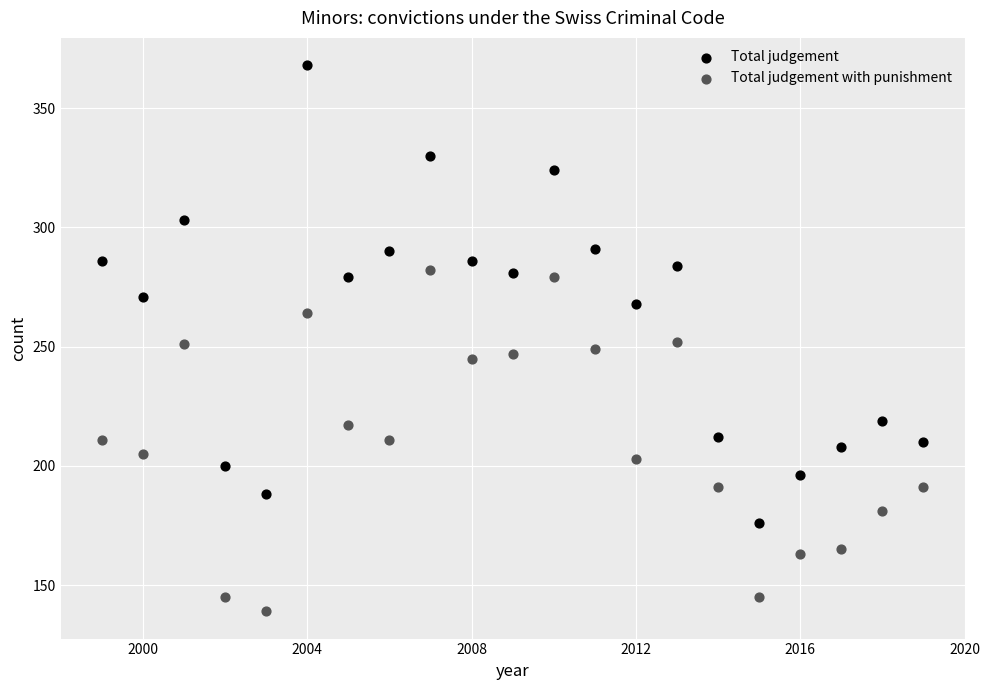

Which series has the largest Y range (max minus min)?

Total judgement